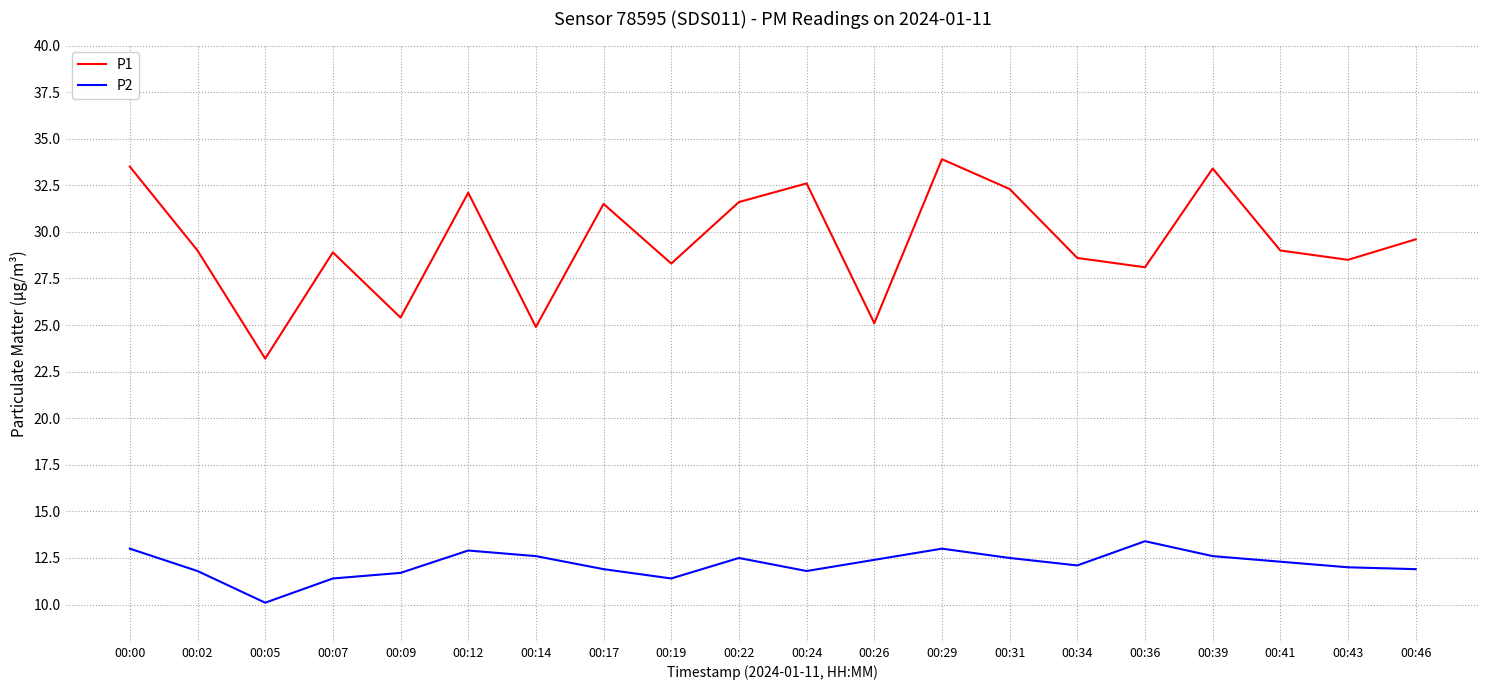

Is the value of P2 at 00:36 greater than the value of P1 at 00:17?

No